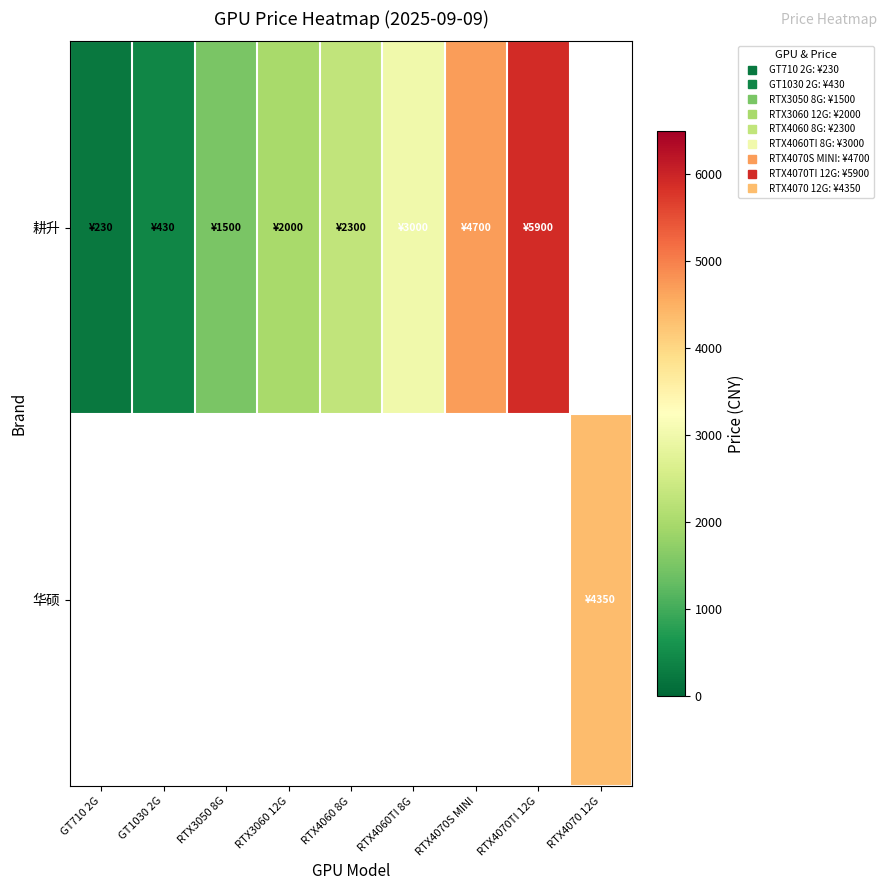

How many values in 华硕 are above zero?

1